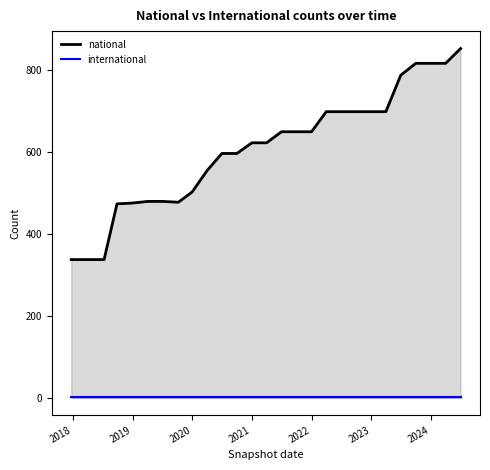

Which series has the largest range (max minus min)?

national